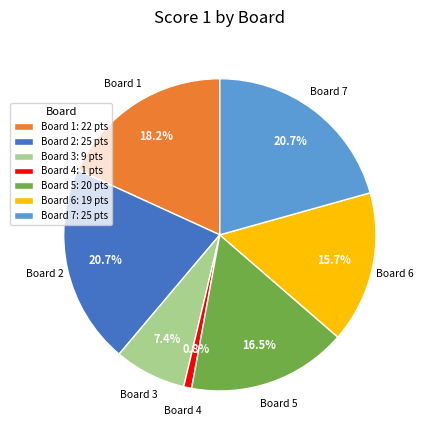

To the nearest percent, what percentage of the pie is Board 7?

21%